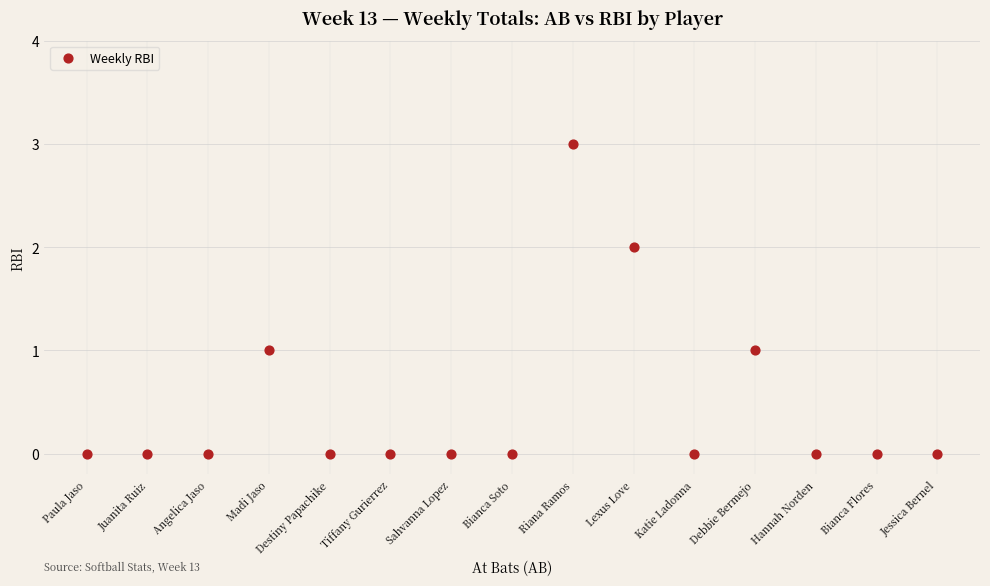

What is the range of X values (max minus min)?

14